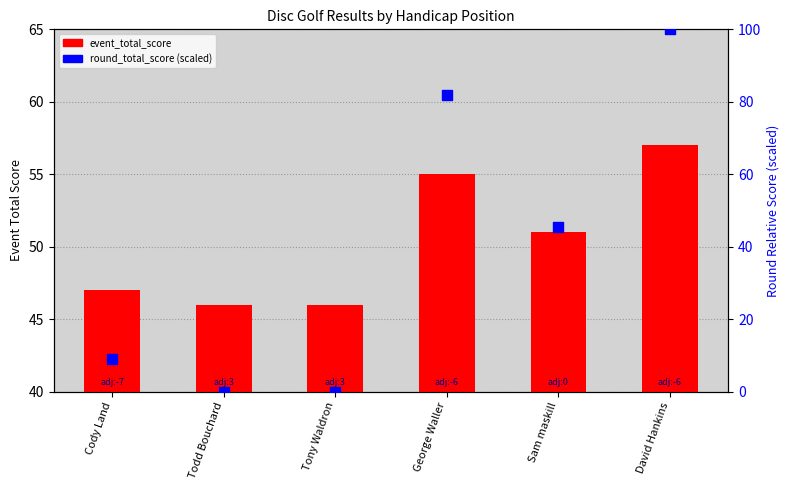

Which series contains the lowest Y value?

round_total_score (scaled)